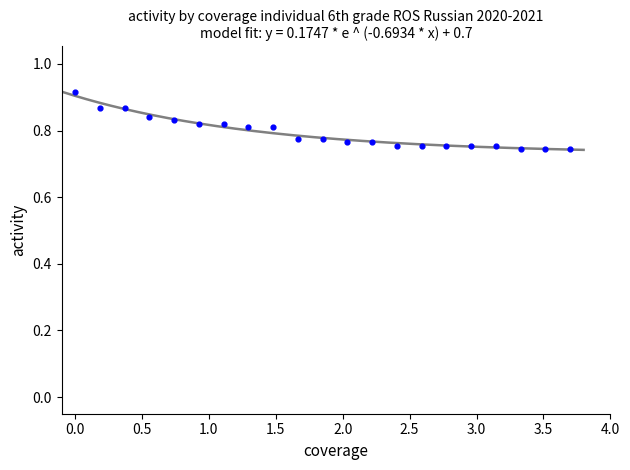

What is the range of X values (max minus min)?

3.7